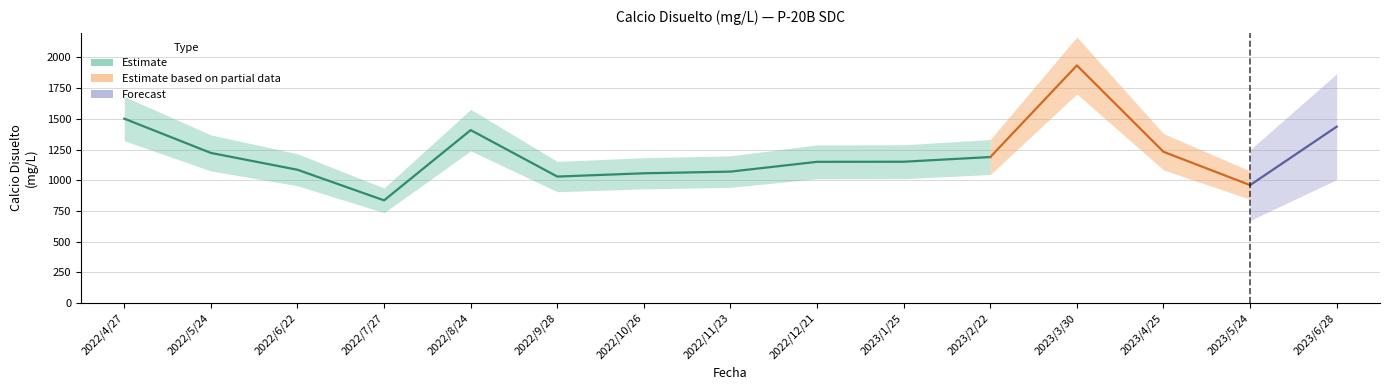

How many points are higher than both their immediate neighbors (excluding endpoints)?

2